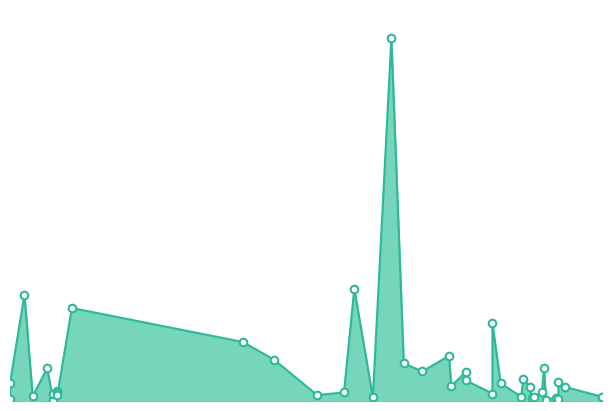

Approximately how many times larger is the value at 2022-11-25 compared to 2022-03-19?

0.4